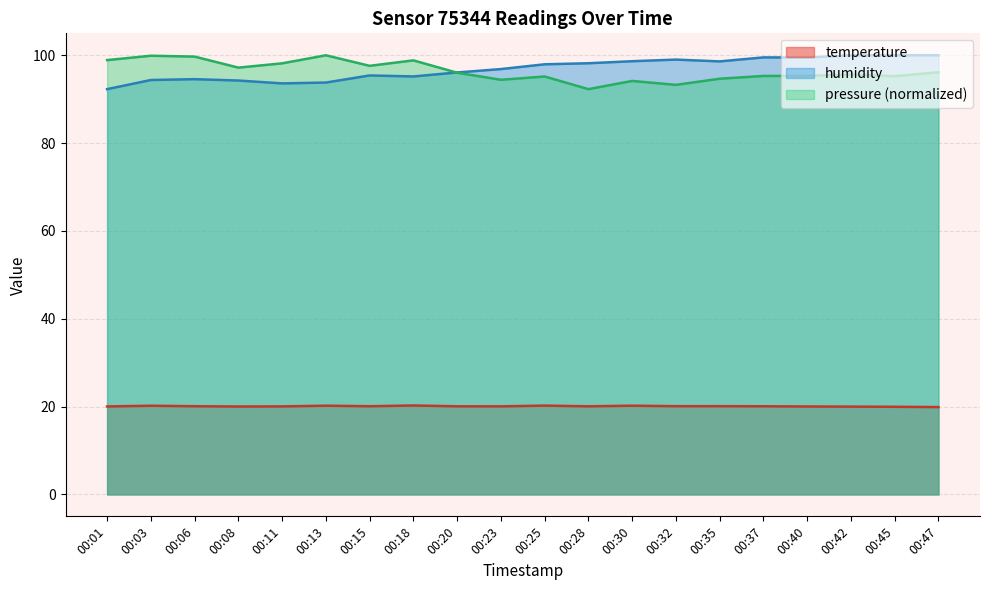

In humidity, how many points are higher than both neighbors (excluding endpoints)?

4